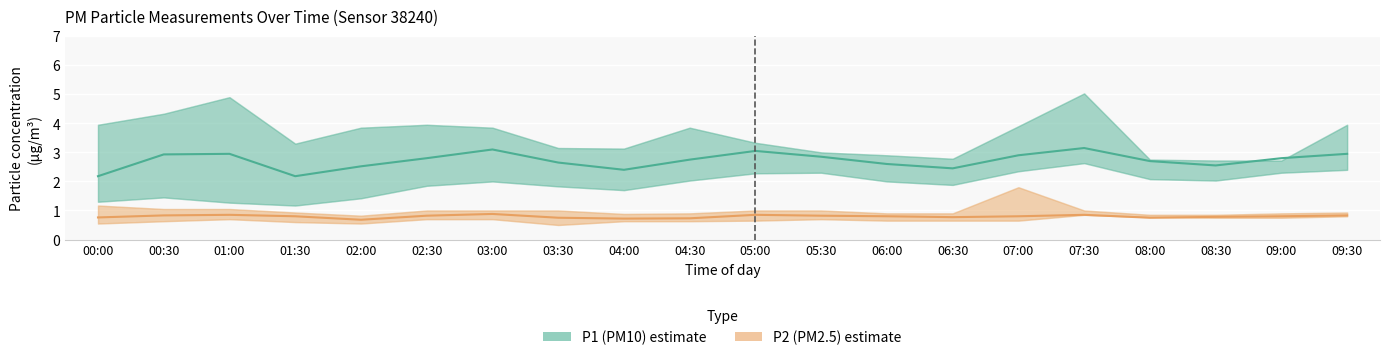

What is the label of the 7th point from the right?

06:30